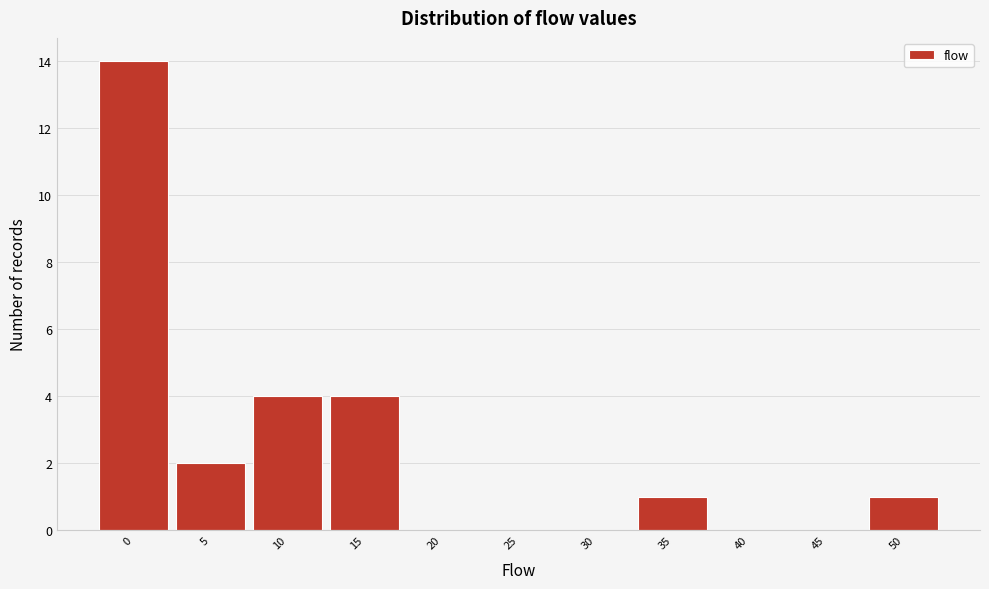

Reading left to right, what are all the values shown in this chart?

0=14	5=2	10=4	15=4	20=0	25=0	30=0	35=1	40=0	45=0	50=1